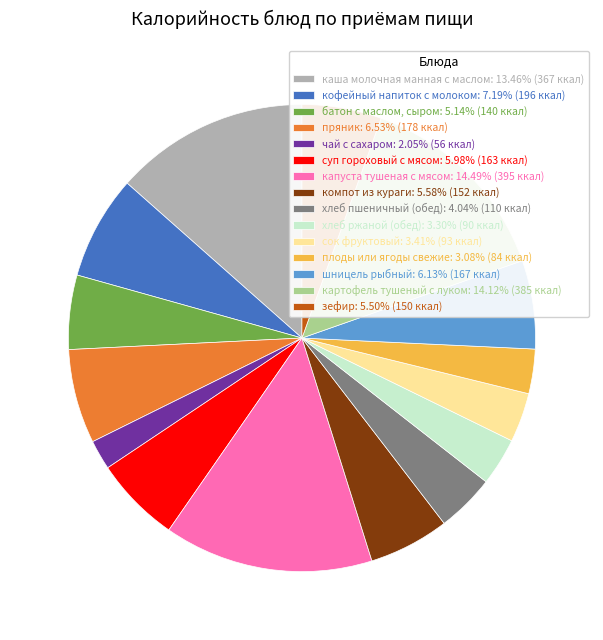

Approximately how many times larger is the value at компот из кураги: 5.58% (152 ккал) compared to сок фруктовый: 3.41% (93 ккал)?

1.6